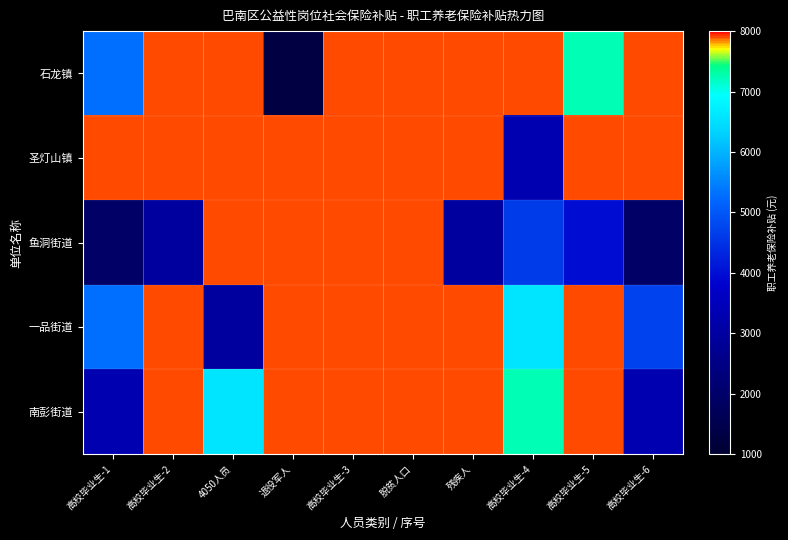

Reading right to left, what are all the values shown in this chart?

石龙镇: 高校毕业生-6=7906.6	高校毕业生-5=7247.7	高校毕业生-4=7906.6	残疾人=7906.6	脱贫人口=7906.6	高校毕业生-3=7906.6	退役军人=1317.8	4050人员=7906.6	高校毕业生-2=7906.6	高校毕业生-1=5271.0
圣灯山镇: 高校毕业生-6=7906.6	高校毕业生-5=7906.6	高校毕业生-4=3294.4	残疾人=7906.6	脱贫人口=7906.6	高校毕业生-3=7906.6	退役军人=7906.6	4050人员=7906.6	高校毕业生-2=7906.6	高校毕业生-1=7906.6
鱼洞街道: 高校毕业生-6=1976.6	高校毕业生-5=3953.3	高校毕业生-4=4612.2	残疾人=2954.9	脱贫人口=7906.6	高校毕业生-3=7906.6	退役军人=7906.6	4050人员=7906.6	高校毕业生-2=2954.9	高校毕业生-1=1976.6
一品街道: 高校毕业生-6=4692.0	高校毕业生-5=7906.6	高校毕业生-4=6588.8	残疾人=7906.6	脱贫人口=7906.6	高校毕业生-3=7906.6	退役军人=7906.6	4050人员=2954.9	高校毕业生-2=7906.6	高校毕业生-1=5271.0
南彭街道: 高校毕业生-6=3294.4	高校毕业生-5=7906.6	高校毕业生-4=7247.7	残疾人=7906.6	脱贫人口=7906.6	高校毕业生-3=7906.6	退役军人=7906.6	4050人员=6588.8	高校毕业生-2=7906.6	高校毕业生-1=3294.4